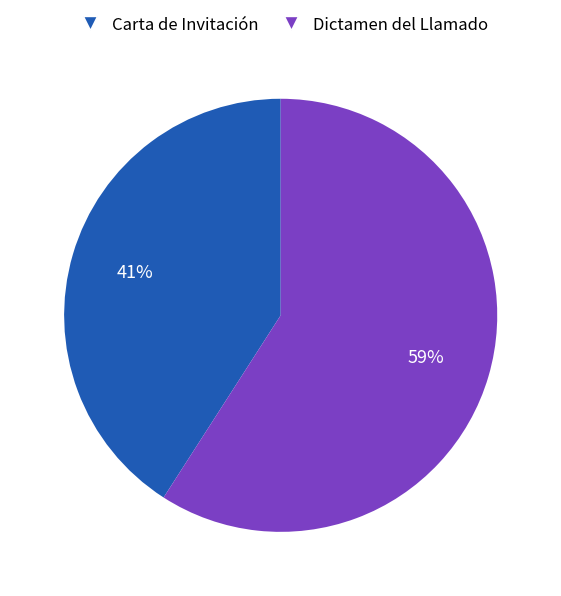

To the nearest percent, what is the combined percentage of Dictamen del Llamado and Carta de Invitación?

100%